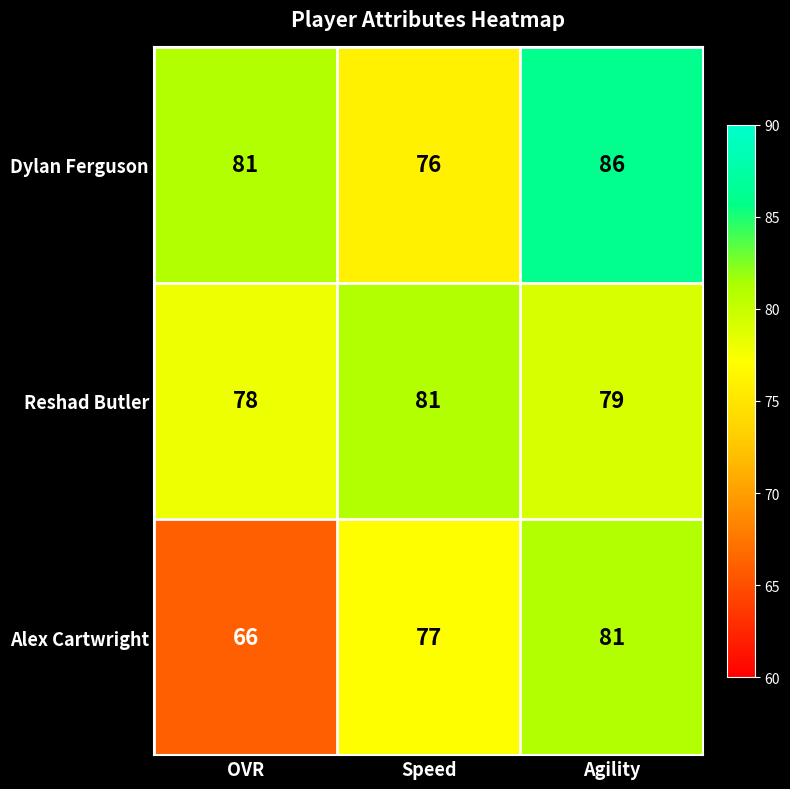

Reading left to right, list all the values displayed in this chart.

Dylan Ferguson: 81	76	86
Reshad Butler: 78	81	79
Alex Cartwright: 66	77	81